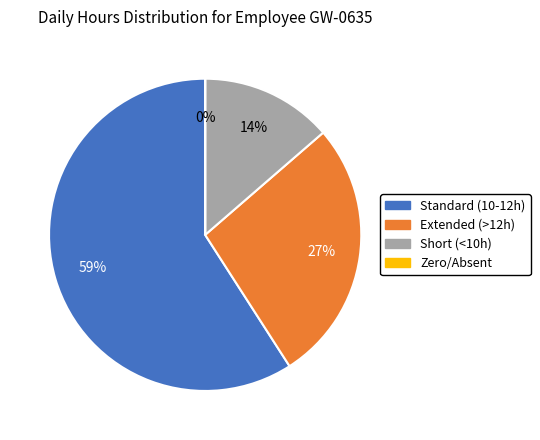

Is there any slice that represents more than half of the pie?

Yes